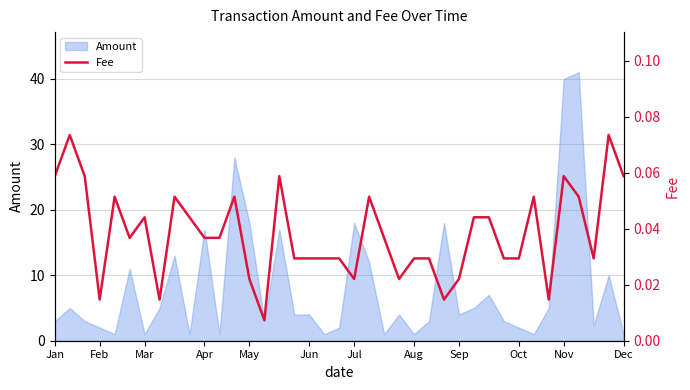

How many lines are shown in the chart?

1